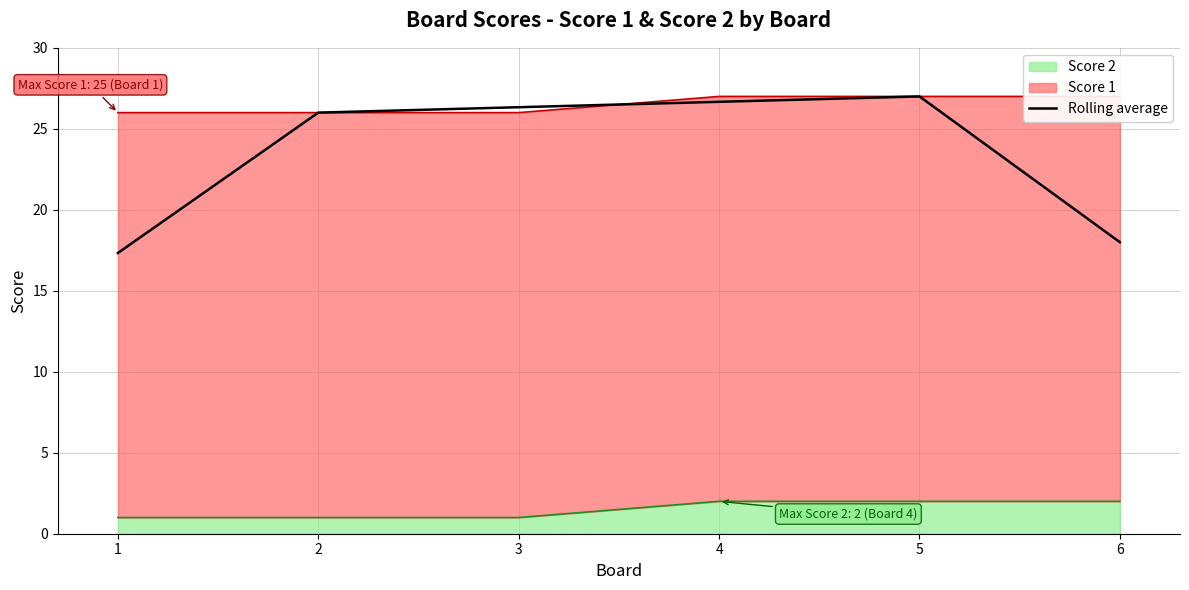

How many lines are shown in the chart?

1